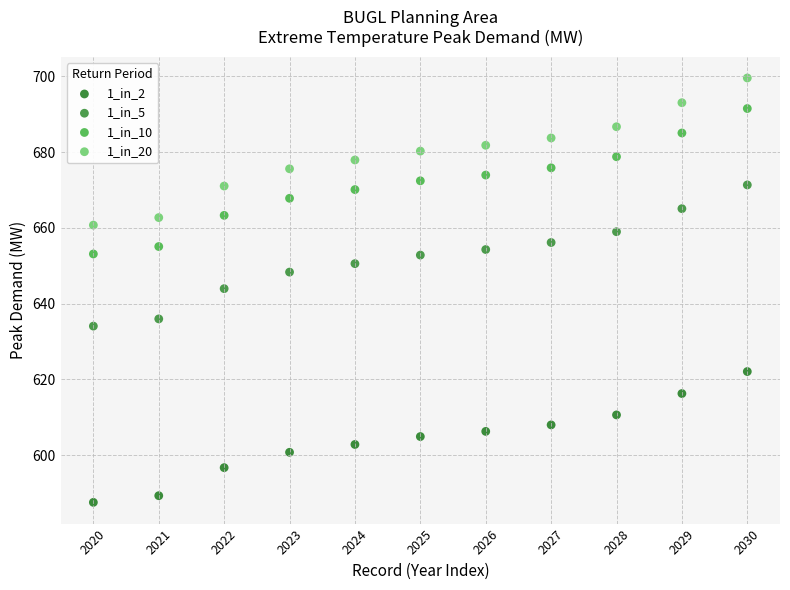

Which series contains the lowest Y value?

1_in_2